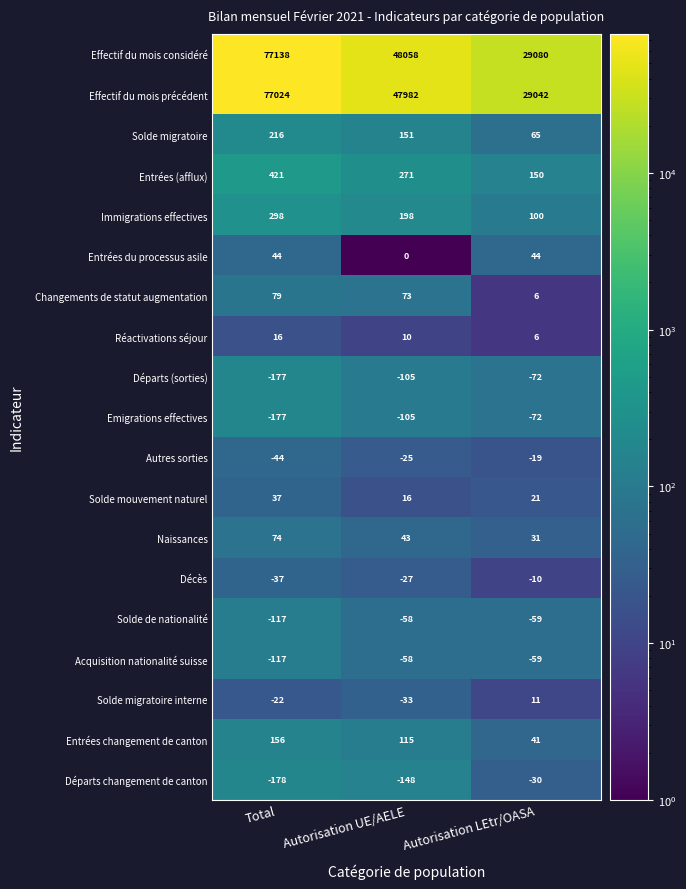

How many data points does each series have?

3